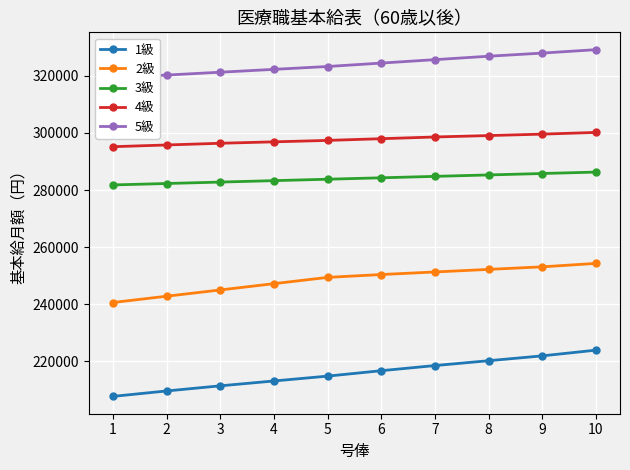

Does the chart display data point markers on the line(s)?

Yes